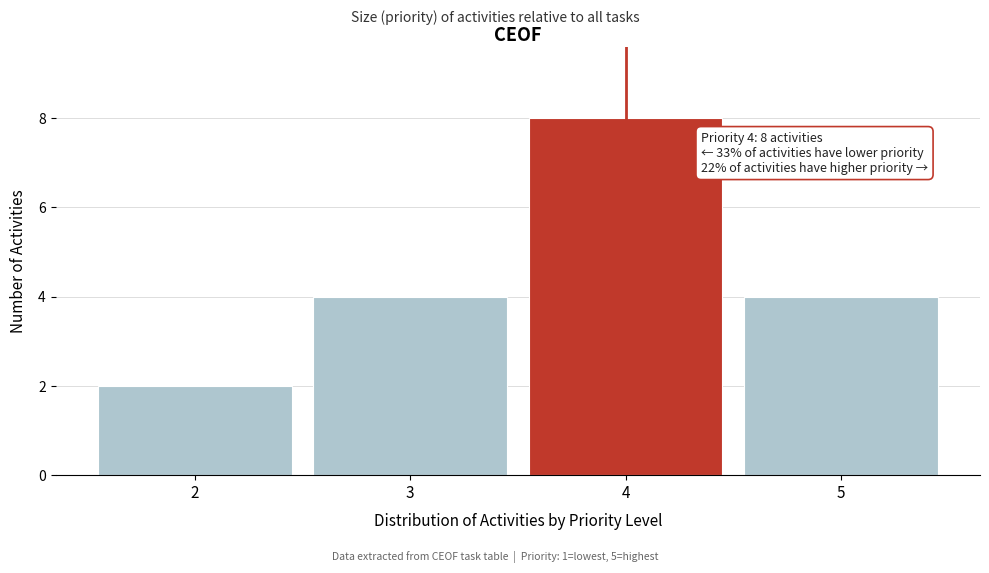

Which range on the x-axis has the tallest bar?

3.5 to 4.5